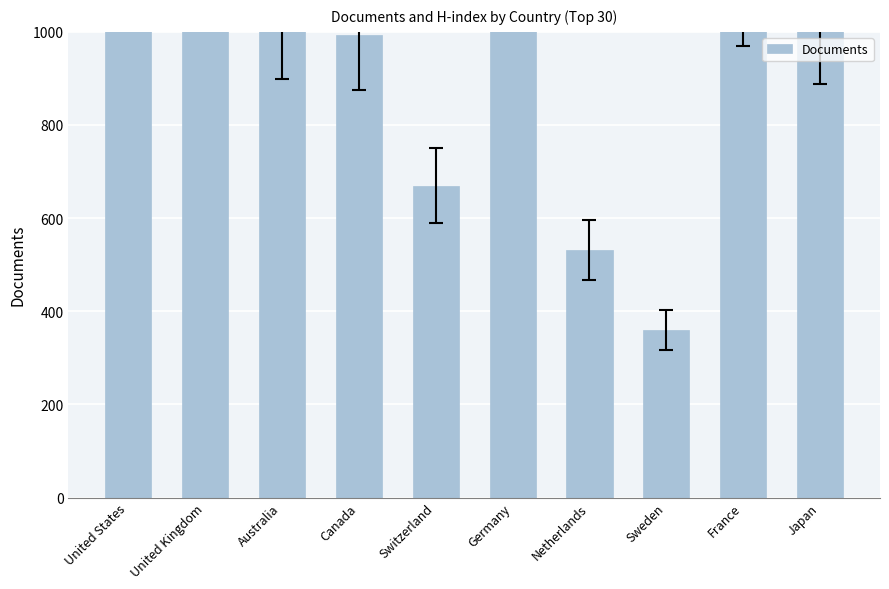

List the labels in order of value, largest first.

United States, United Kingdom, Germany, France, Australia, Japan, Canada, Switzerland, Netherlands, Sweden